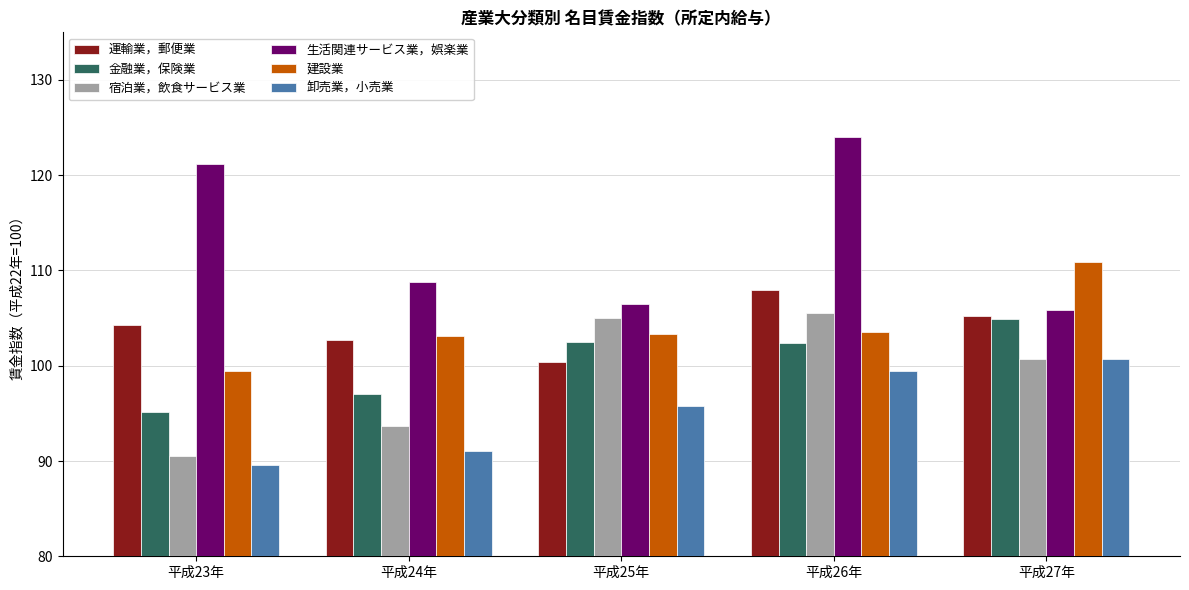

What is the difference between the maximum and minimum values in the 金融業，保険業 series?

9.8